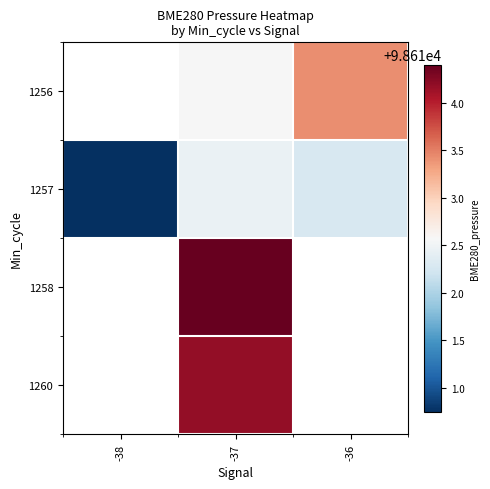

List the series in order of their peak value, highest first.

1256, 1257, 1258, 1260